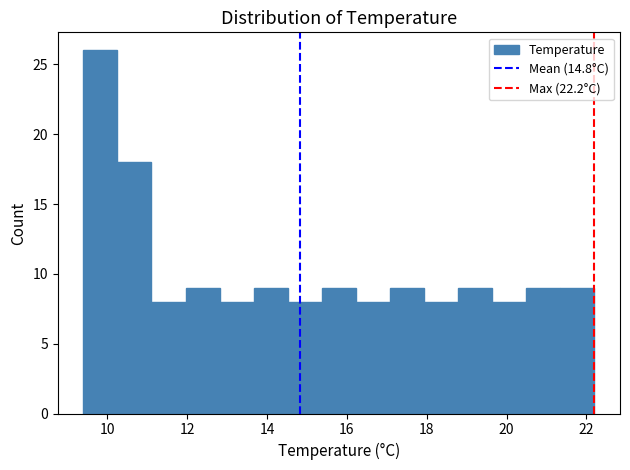

Reading left to right, transcribe this chart: for each bar, give the range it covers on the x-axis and its height. Neither the bar edges nor the heights are printed on the chart, so give them approximately, as read against the axes.

9.4 to 10.2: 26
10.2 to 11.2: 18
11.2 to 12.0: 8
12.0 to 12.8: 9
12.8 to 13.6: 8
13.6 to 14.6: 9
14.6 to 15.4: 8
15.4 to 16.2: 9
16.2 to 17.0: 8
17.0 to 18.0: 9
18.0 to 18.8: 8
18.8 to 19.6: 9
19.6 to 20.4: 8
20.4 to 21.4: 9
21.4 to 22.2: 9